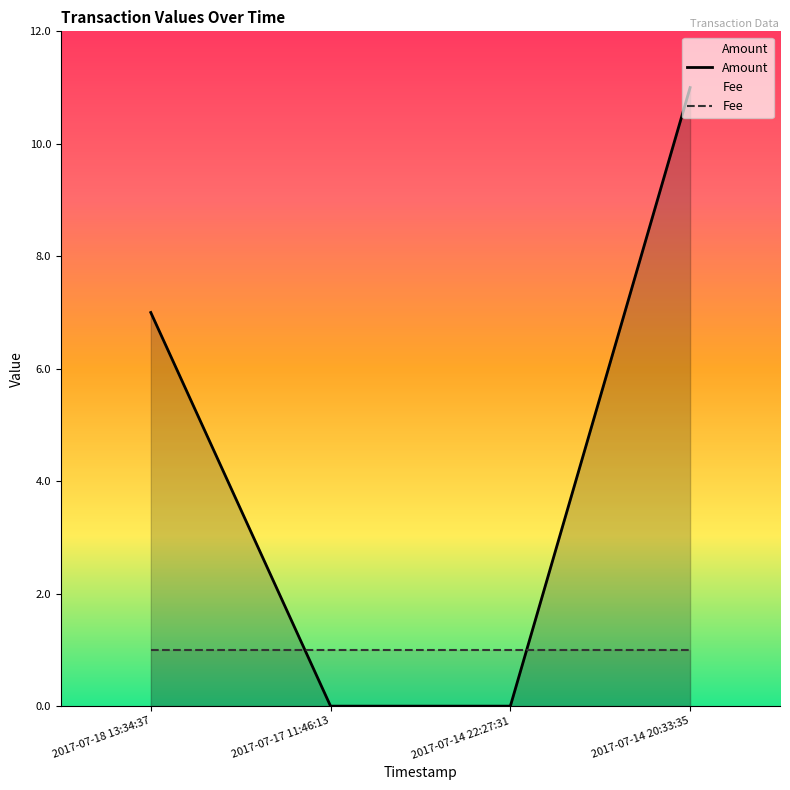

What is the difference between the maximum and minimum values?

11